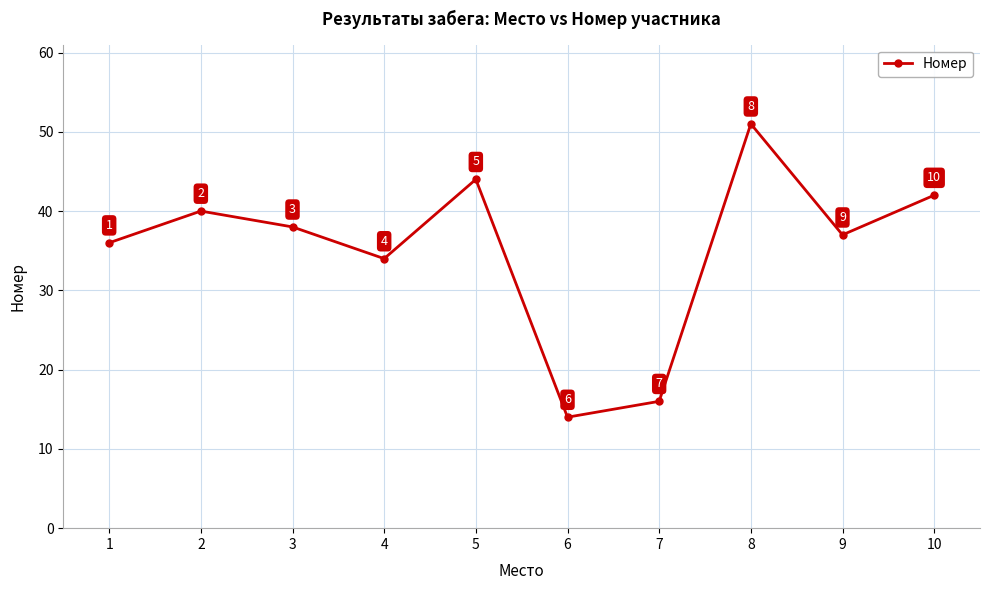

Is it true that the value at 3 is 11?

False